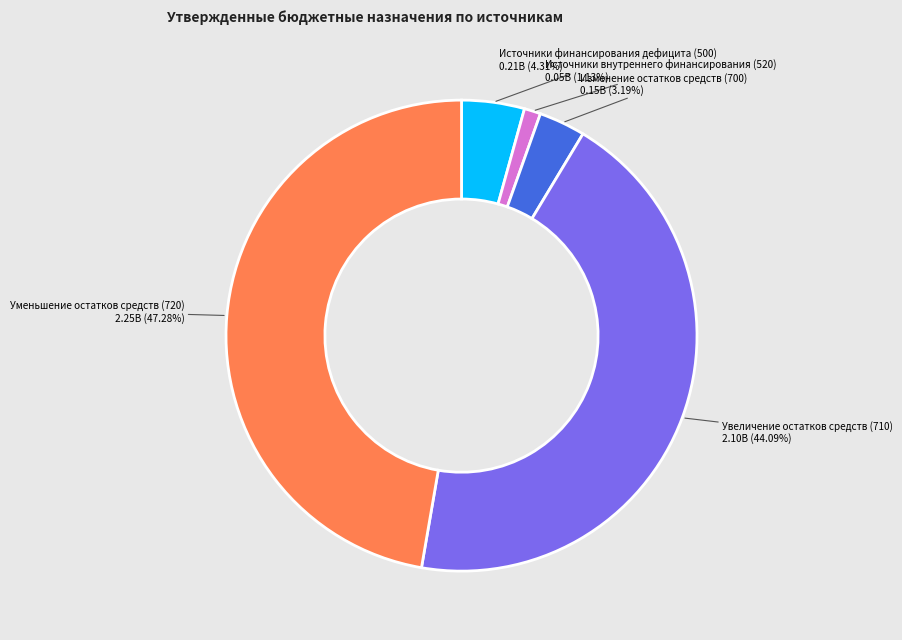

Which slice is the smallest?

Источники внутреннего финансирования (520)